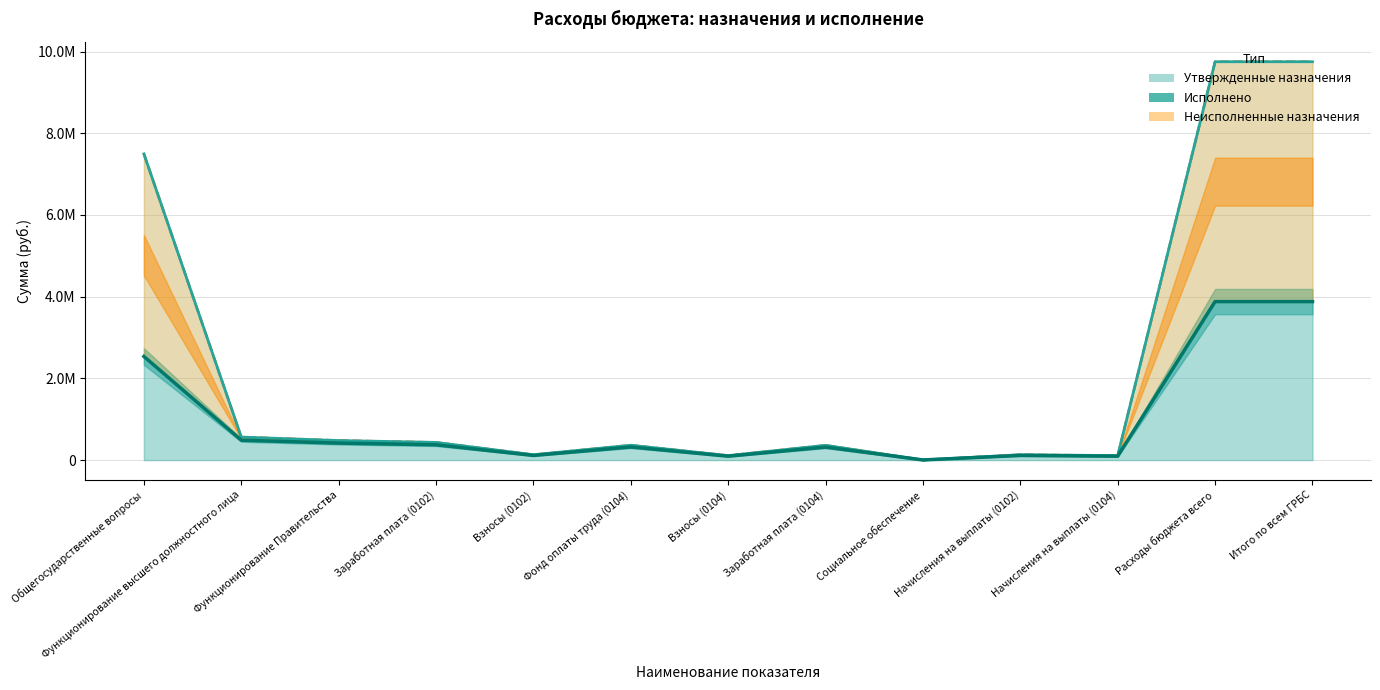

How many values in the Утвержденные назначения series exceed 363583?

7